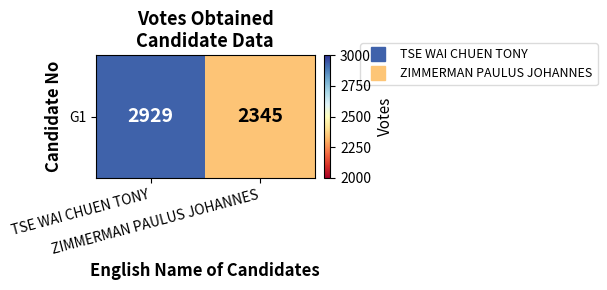

Reading left to right, transcribe all the data shown in this chart.

TSE WAI CHUEN TONY=2929	ZIMMERMAN PAULUS JOHANNES=2345